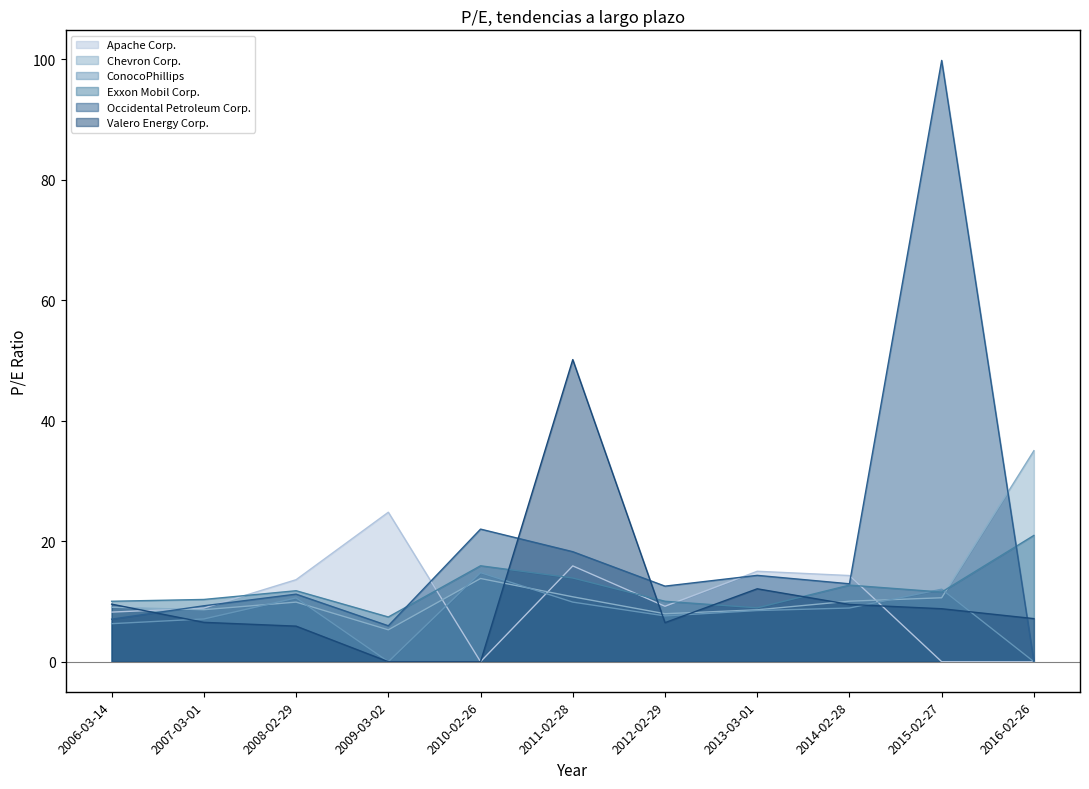

What is the maximum value for Occidental Petroleum Corp.?

99.8